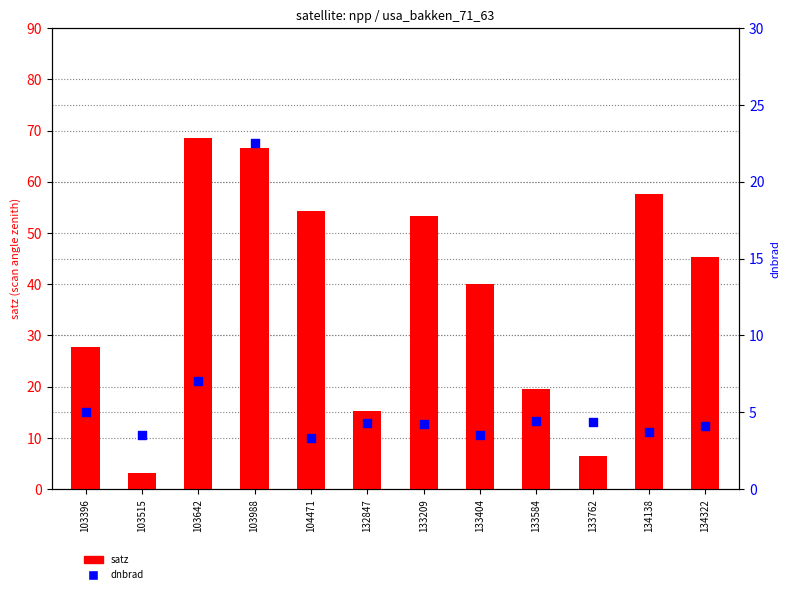

Is the value of satz at 103642 greater than the value of dnbrad at 134138?

Yes